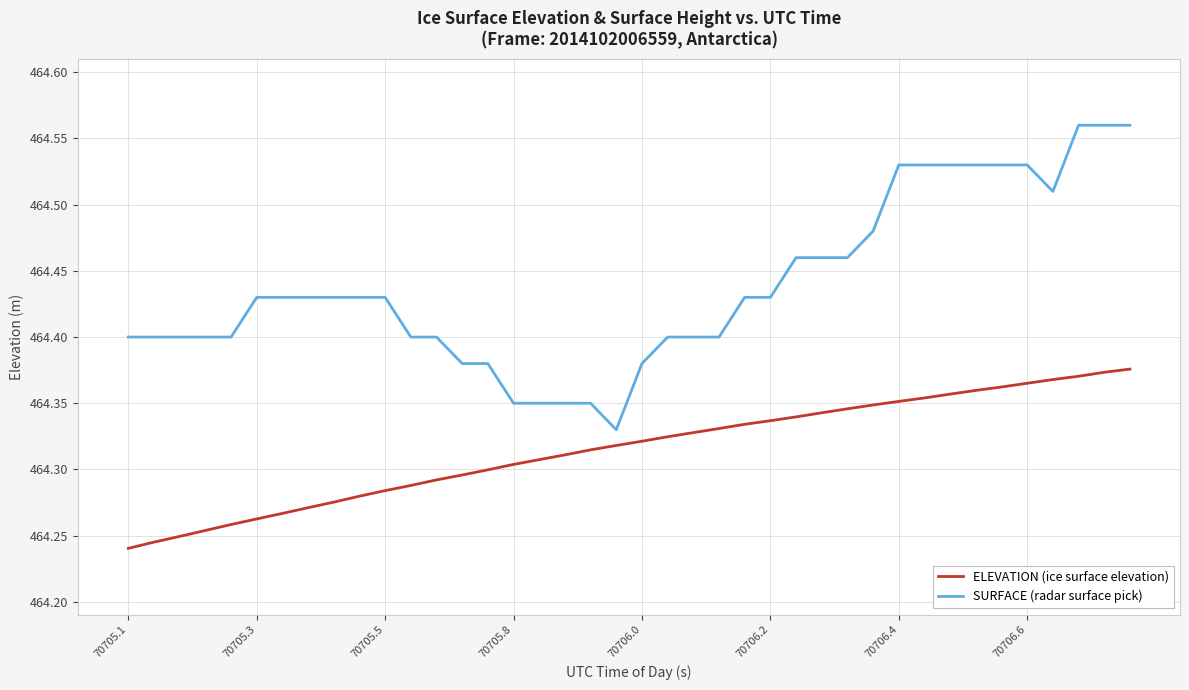

List the series in order of their peak value, lowest first.

ELEVATION (ice surface elevation), SURFACE (radar surface pick)